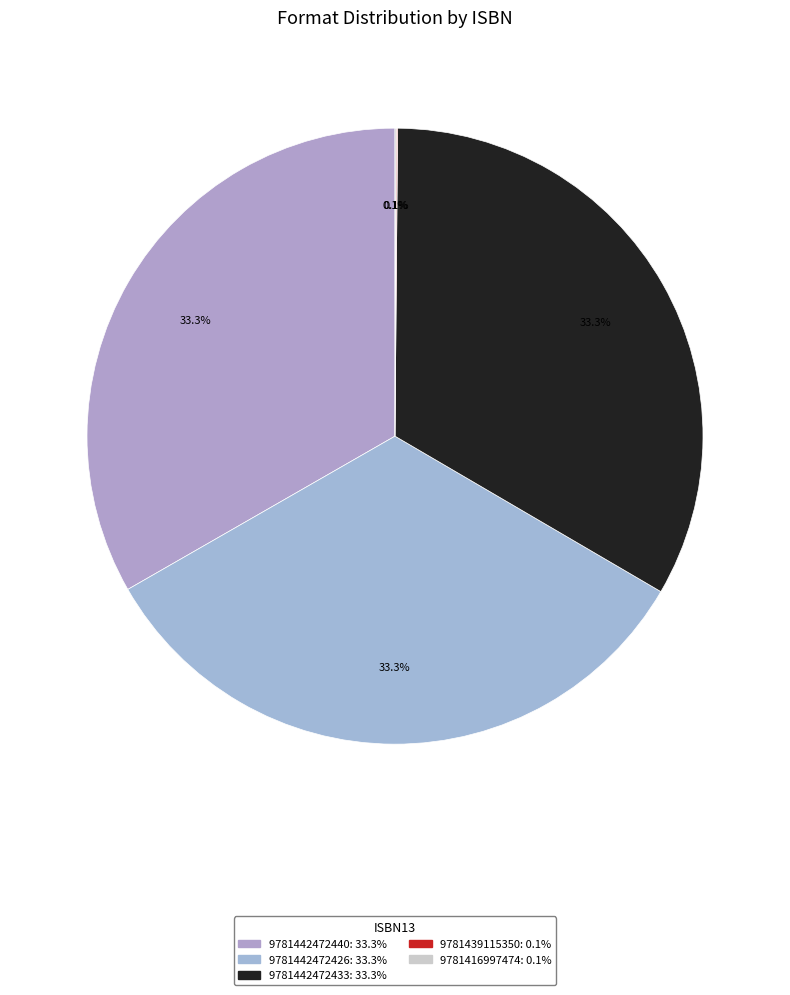

How many slices are in this pie chart?

5